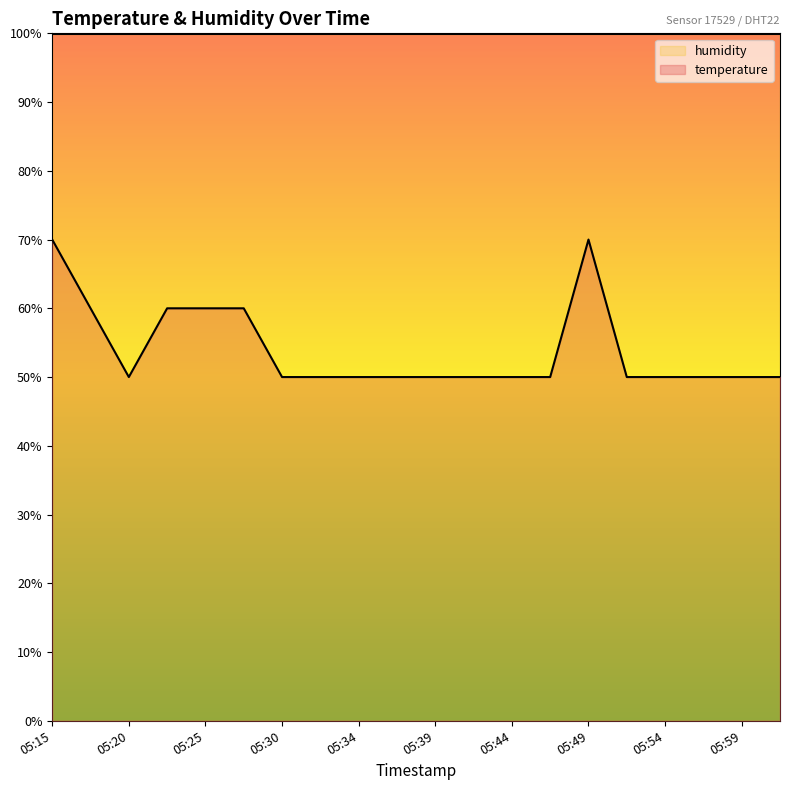

True or false: the data shows 93 at 05:22.

False